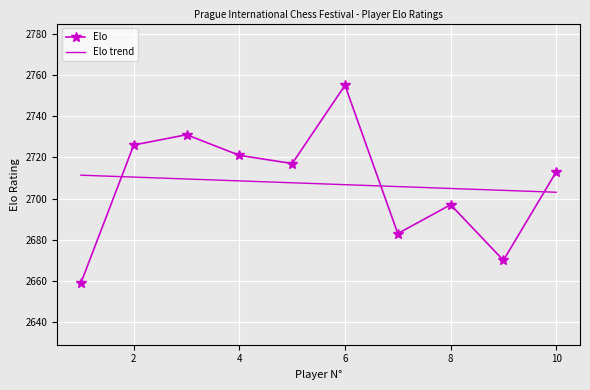

What is the difference between the maximum and minimum values?

96